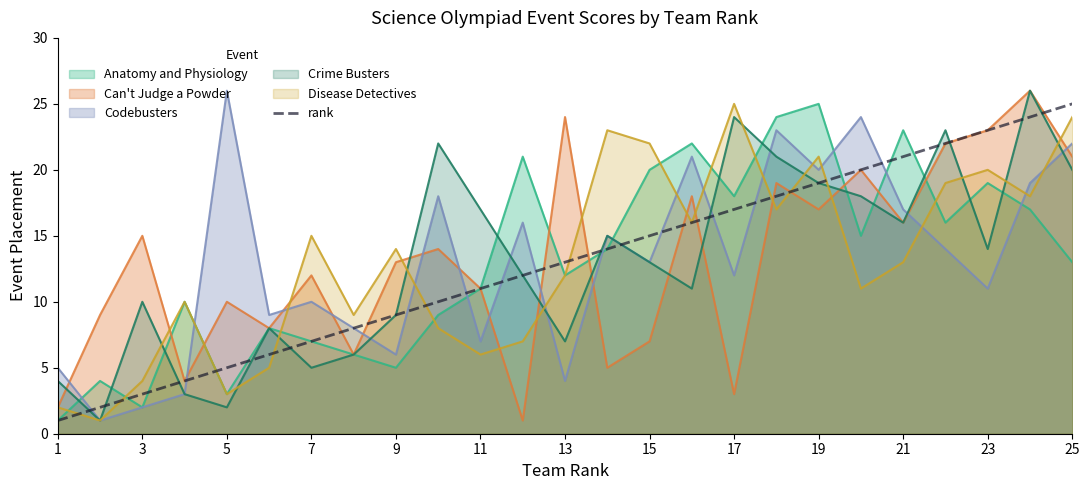

What is the difference between the maximum and minimum values?

24